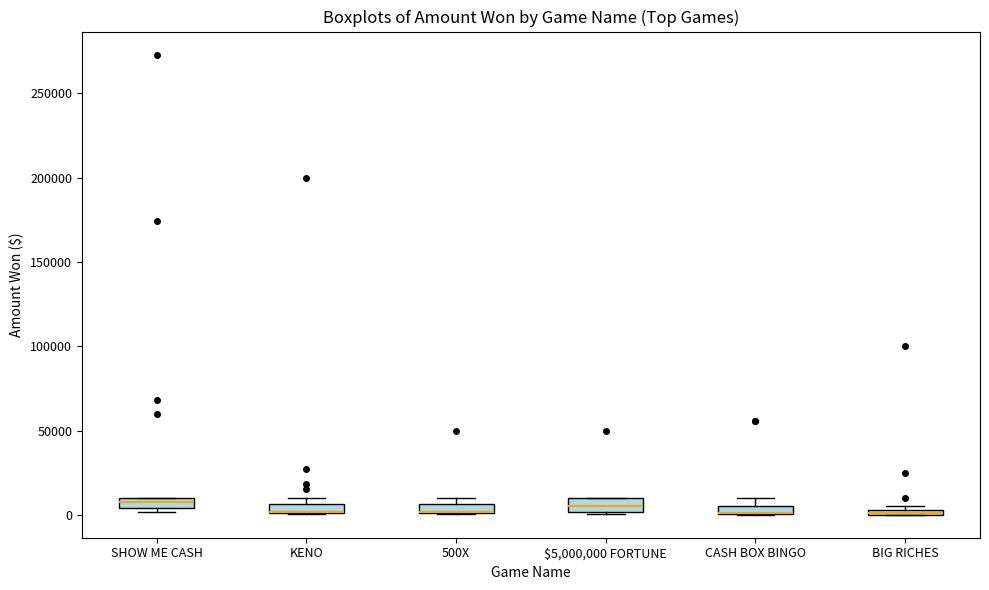

Where is the lower edge of the box for KENO on the y-axis? The values are not printed on the chart, so give them approximately, as read against the axis.

0